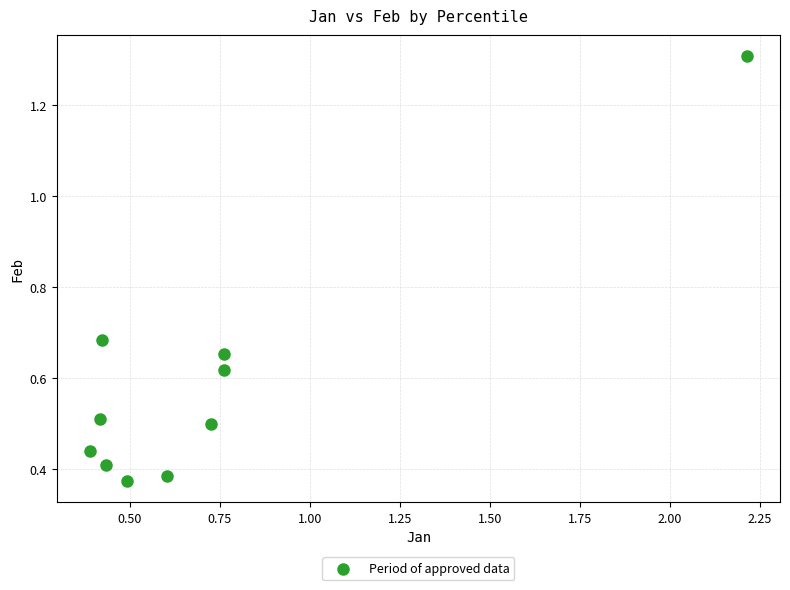

What is the range of X values (max minus min)?

1.8